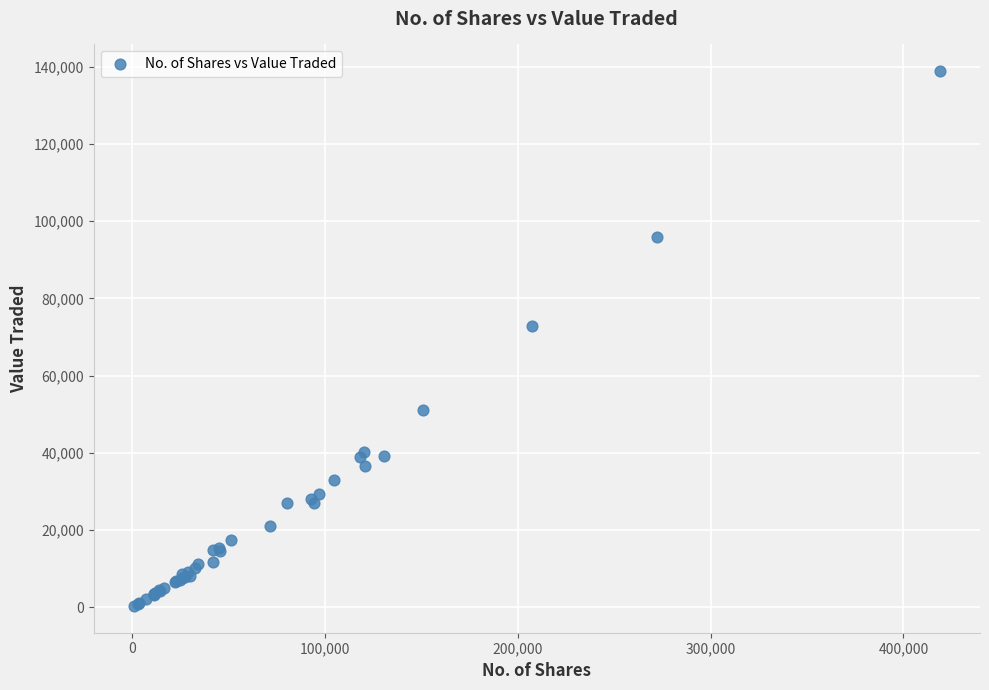

What Y value in the scatter plot is closest to 69574?

72750